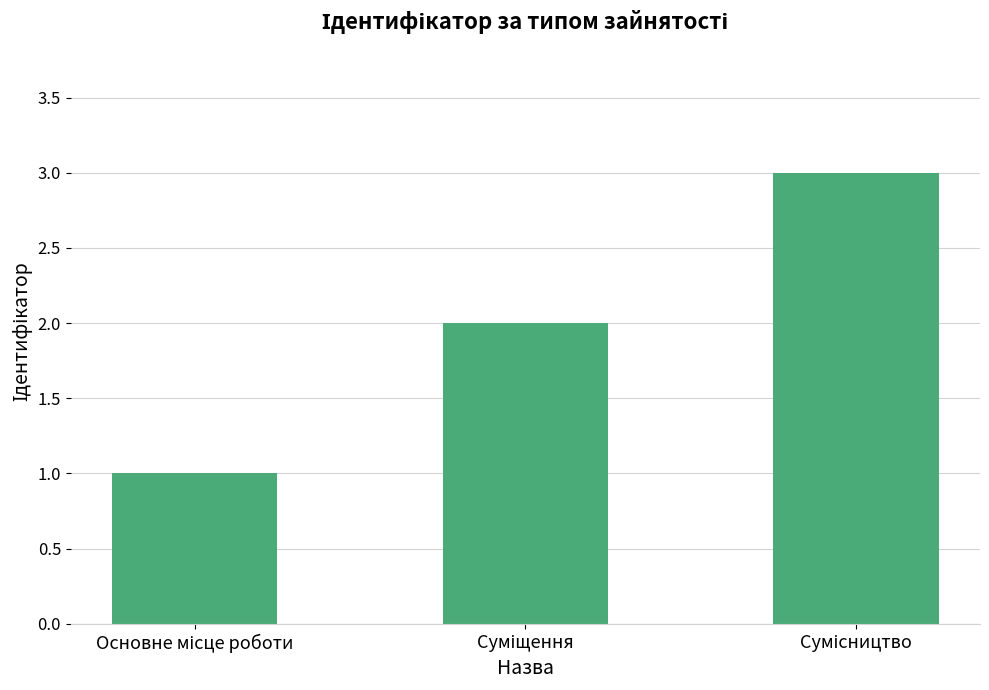

Count the values in the range 1 to 3.

3